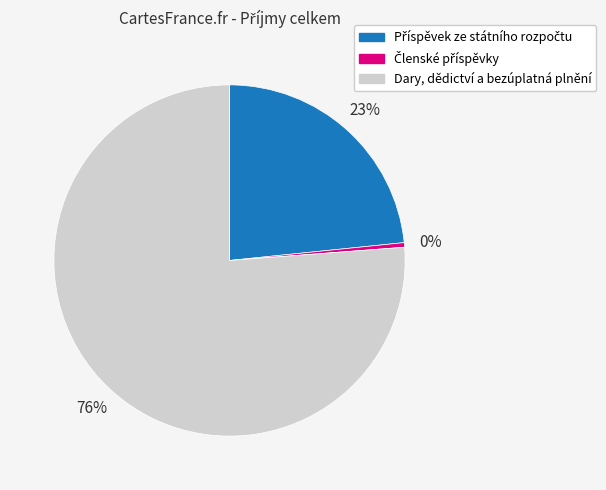

Which slice is the largest?

Dary, dědictví a bezúplatná plnění